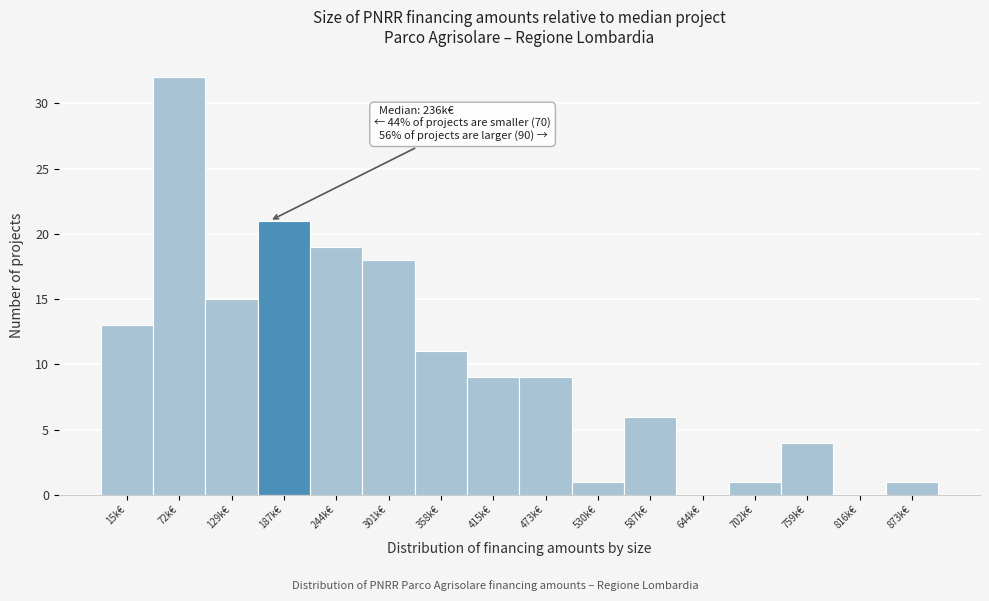

Reading left to right, transcribe all the data shown in this chart.

15k€=13	72k€=32	129k€=15	187k€=21	244k€=19	301k€=18	358k€=11	415k€=9	473k€=9	530k€=1	587k€=6	644k€=0	702k€=1	759k€=4	816k€=0	873k€=1